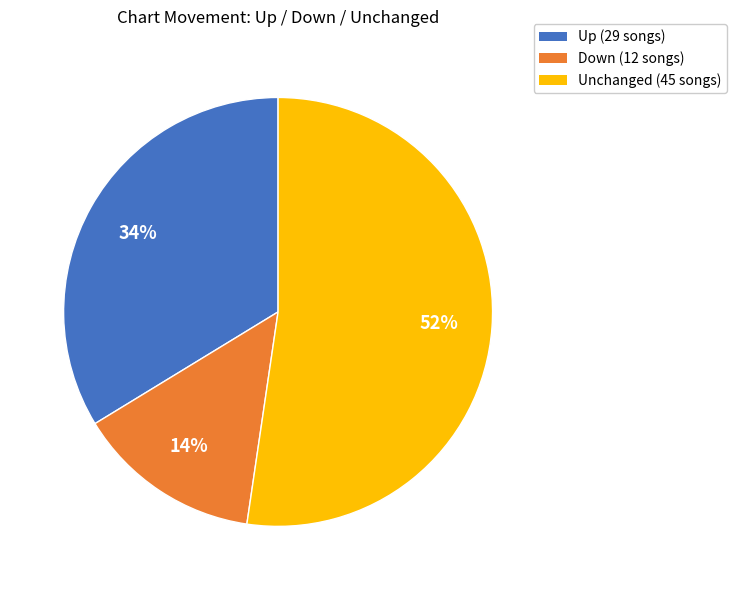

To the nearest percent, what is the difference between the Down (12 songs) and Unchanged (45 songs) slice percentages?

38%